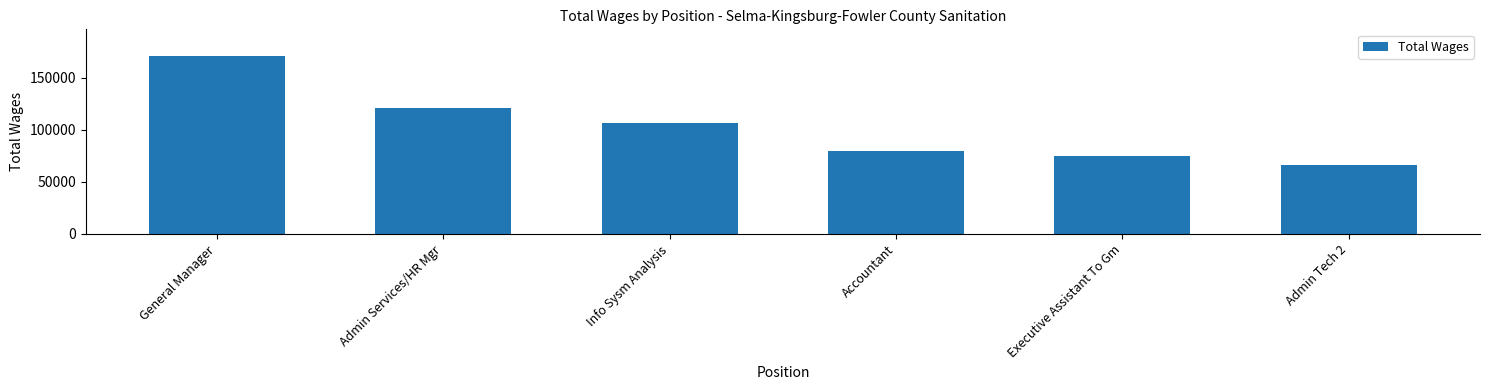

The chart shows a value of 16074 at Accountant. True or false?

False